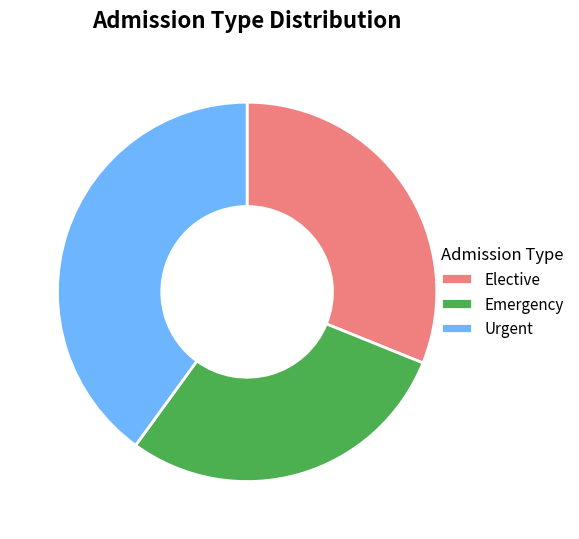

What is the smallest slice in the pie chart?

Emergency